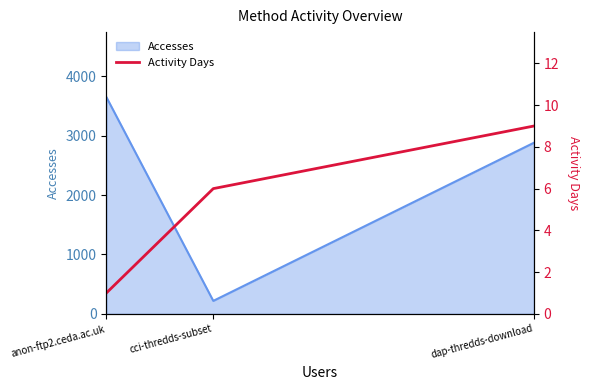

What is the approximate value of Accesses at dap-thredds-download?

2881